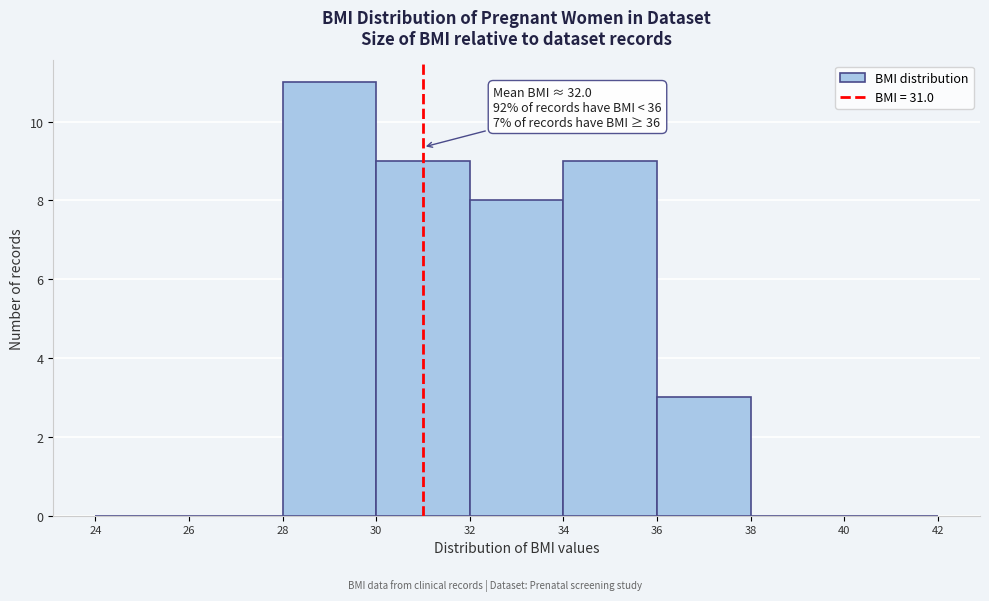

Which range on the x-axis has the tallest bar?

28 to 30